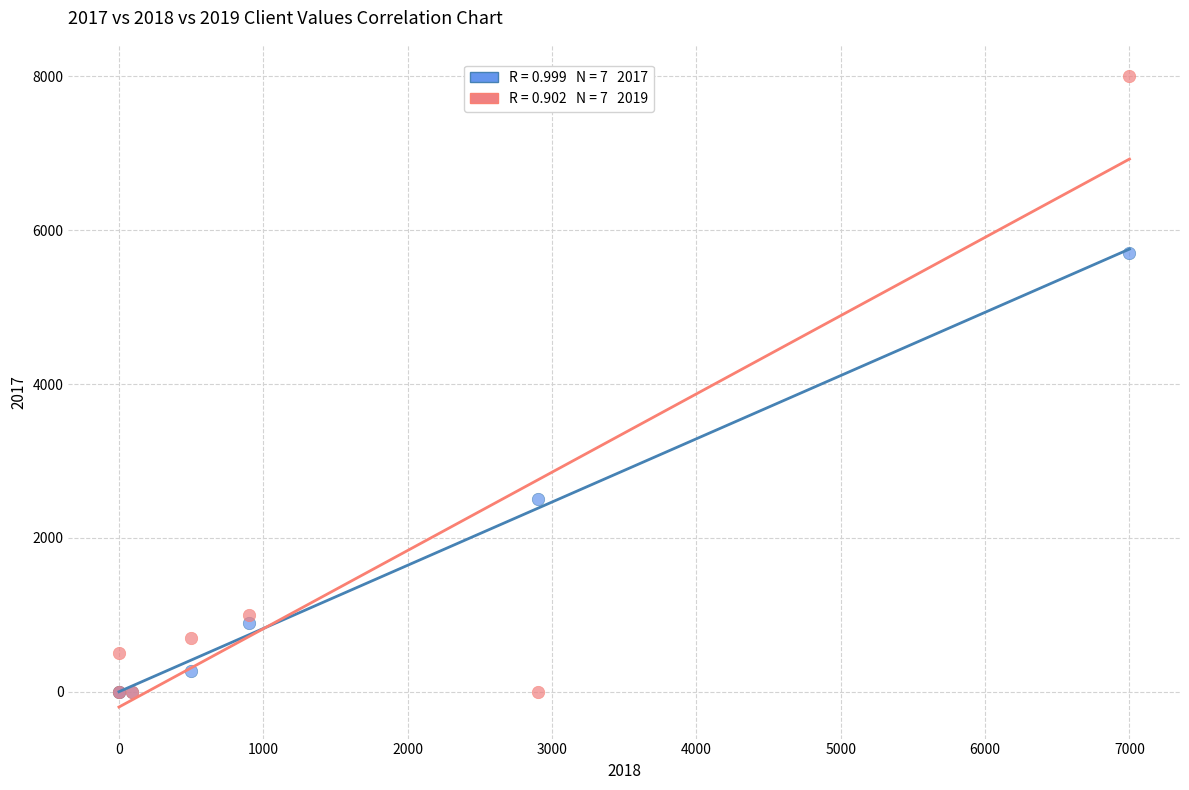

Across all series, what Y value is closest to 4000?

2500